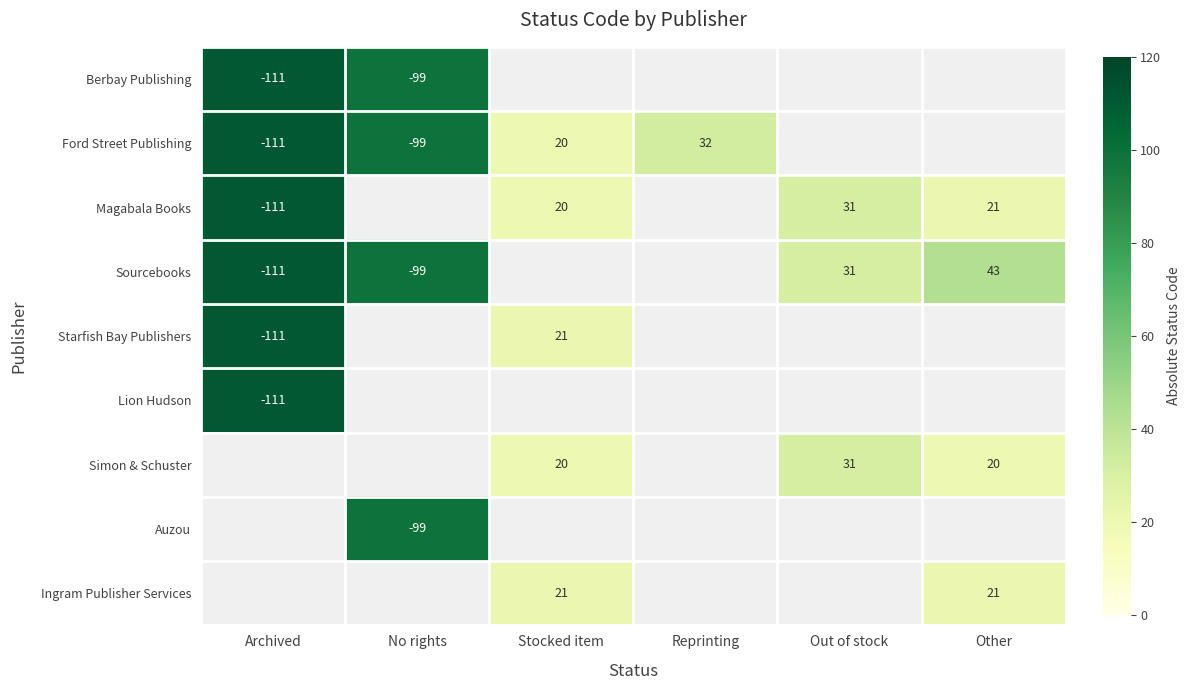

Is it true that Ingram Publisher Services equals 21 at Other?

True